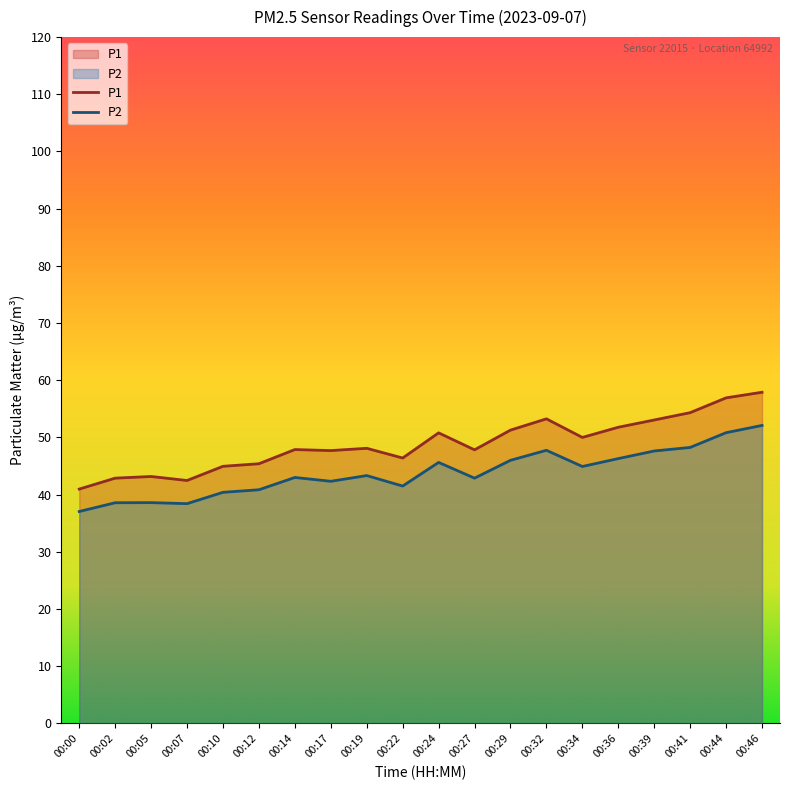

What is the value of the P2 point at the 11th from the left?

45.6